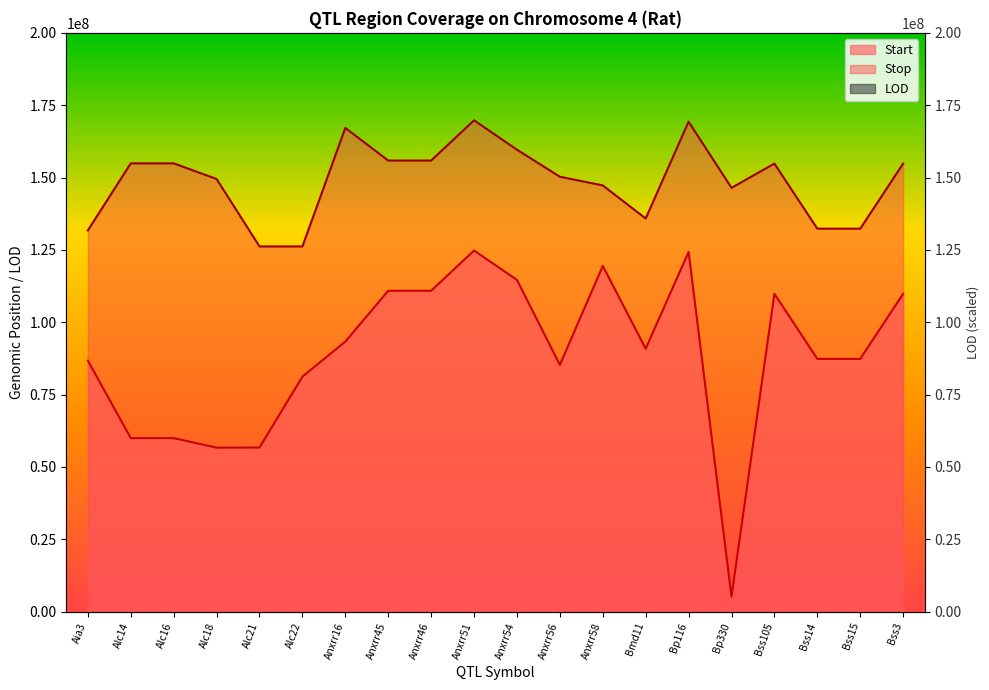

What is the maximum value shown in the chart?

196000000